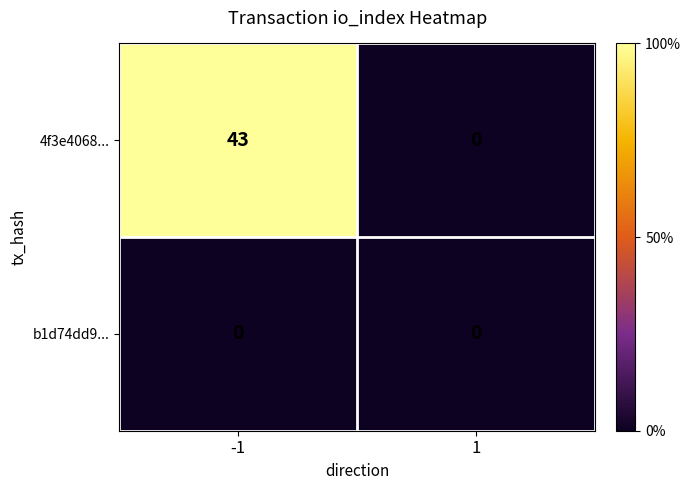

Reading left to right, list all the values displayed in this chart.

4f3e4068...: 43	0
b1d74dd9...: 0	0